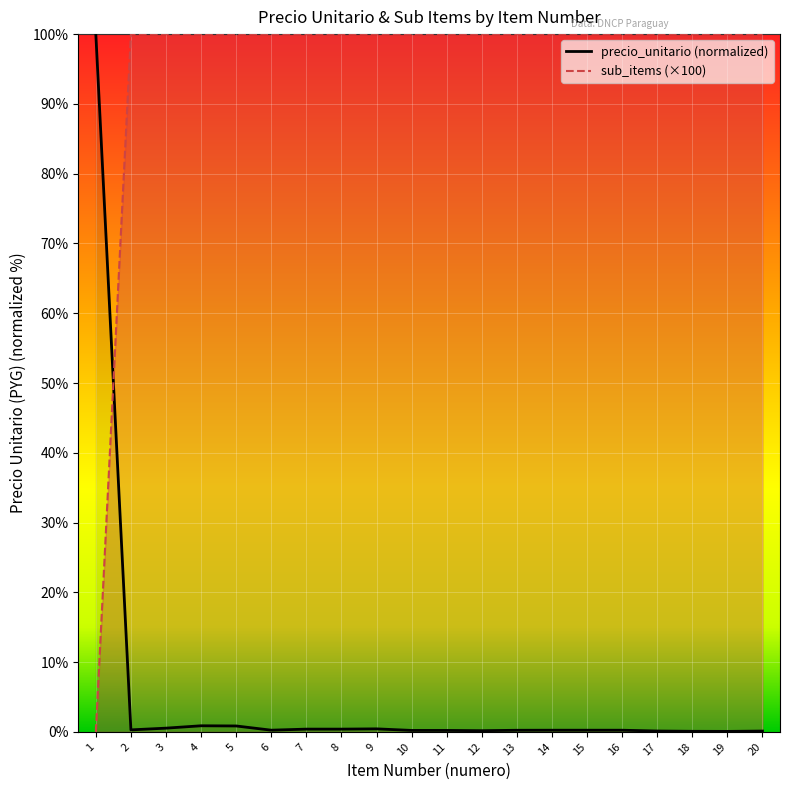

Rank the series by their maximum value, from lowest to highest.

precio_unitario, sub_items